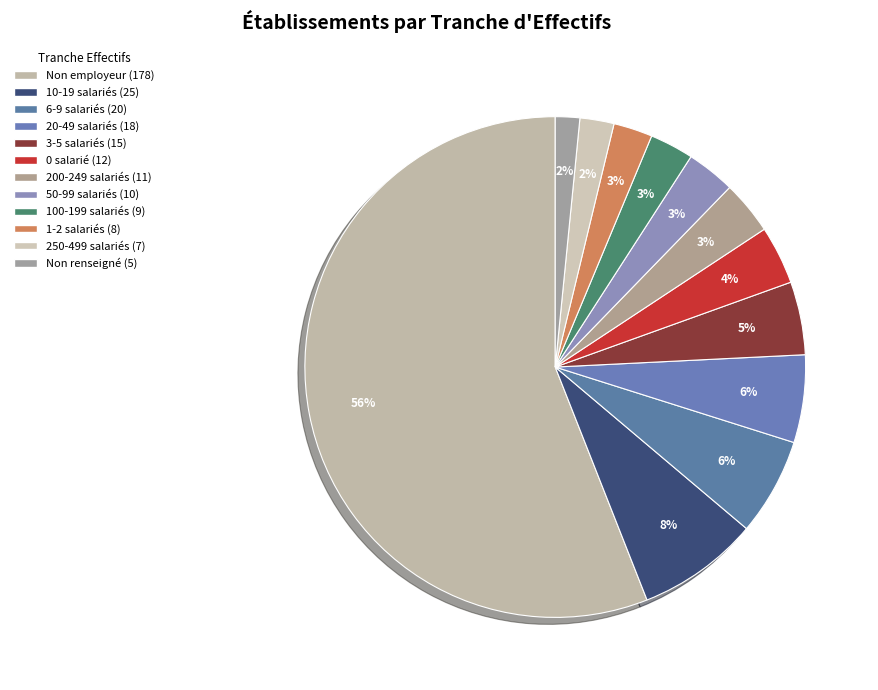

To the nearest percent, what is the difference between the largest and smallest slice percentages?

54%